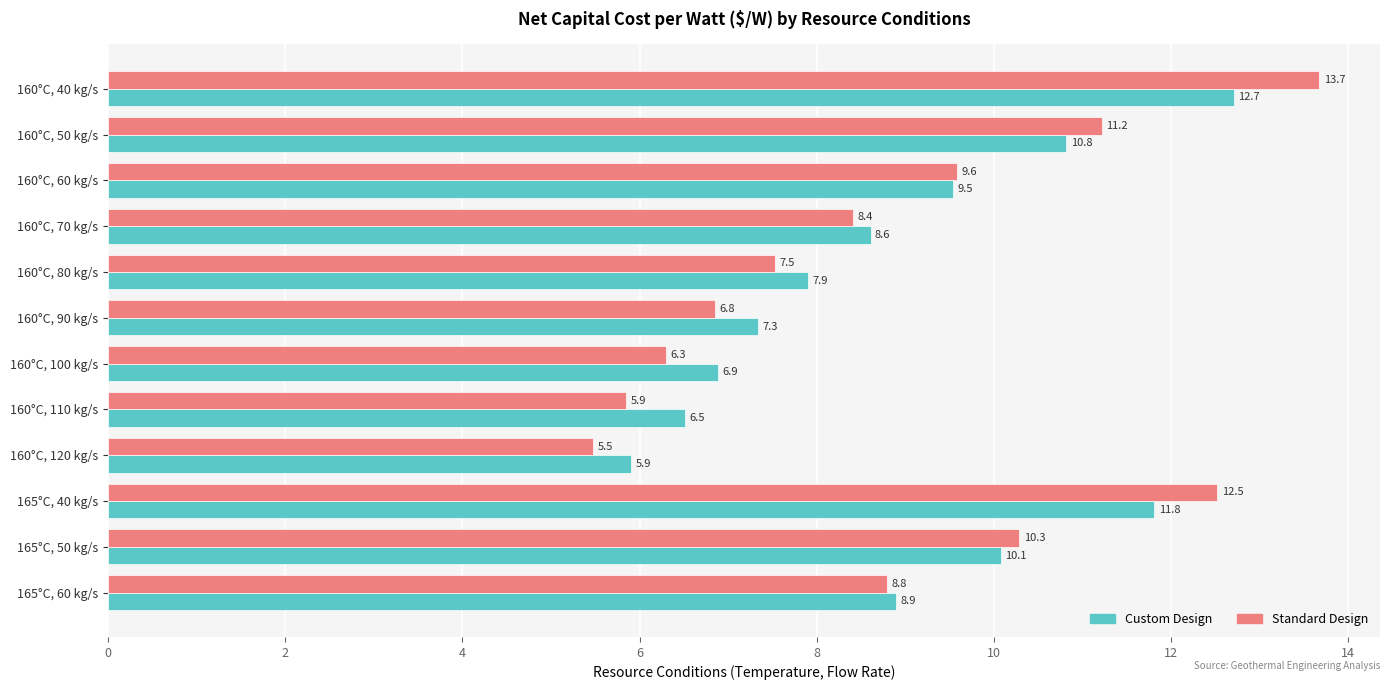

What is the spread (max minus min) of values at 160°C, 50 kg/s?

0.4